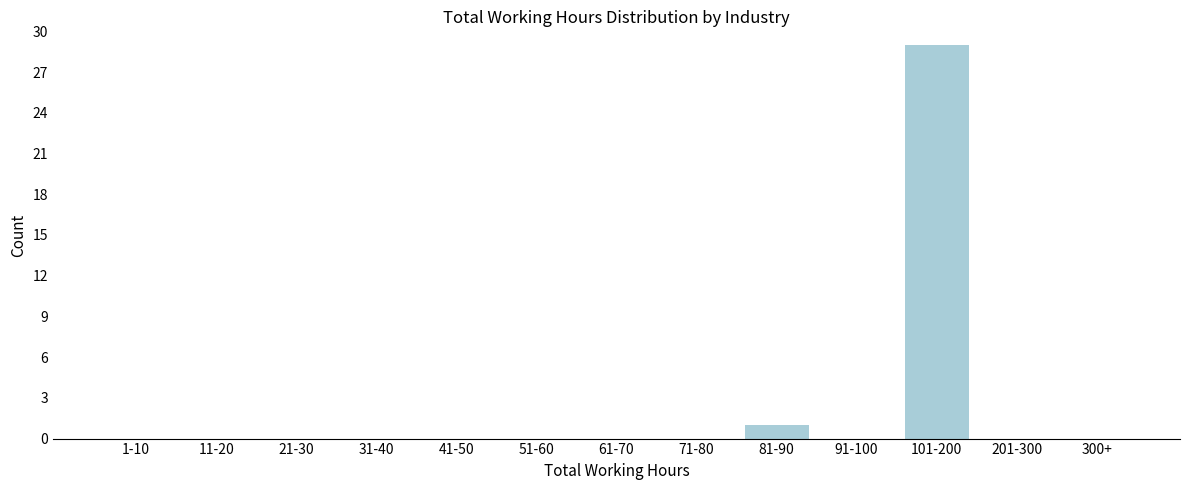

Reading right to left, what are all the values shown in this chart?

300+=0	201-300=0	101-200=29	91-100=0	81-90=1	71-80=0	61-70=0	51-60=0	41-50=0	31-40=0	21-30=0	11-20=0	1-10=0